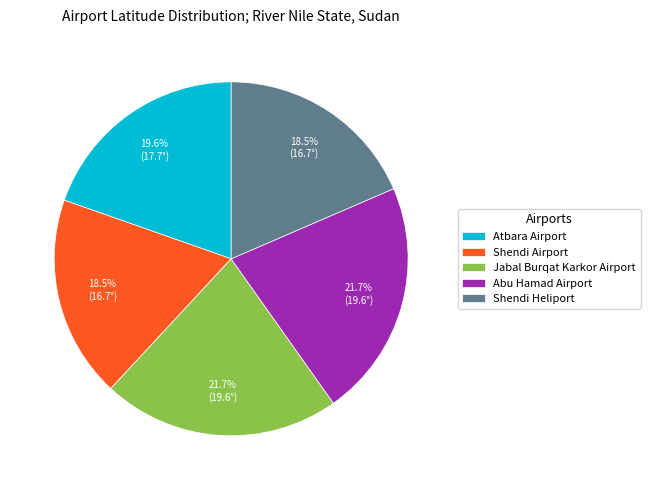

The Atbara Airport slice represents 29% of the pie. True or false?

False